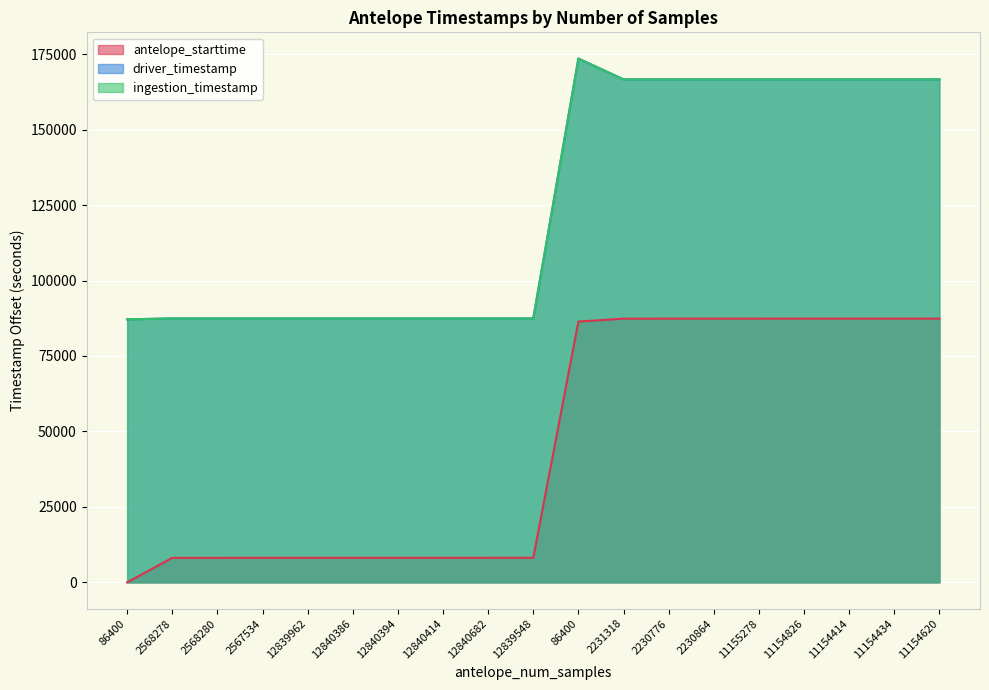

True or false: antelope_starttime and ingestion_timestamp cross at least once.

False